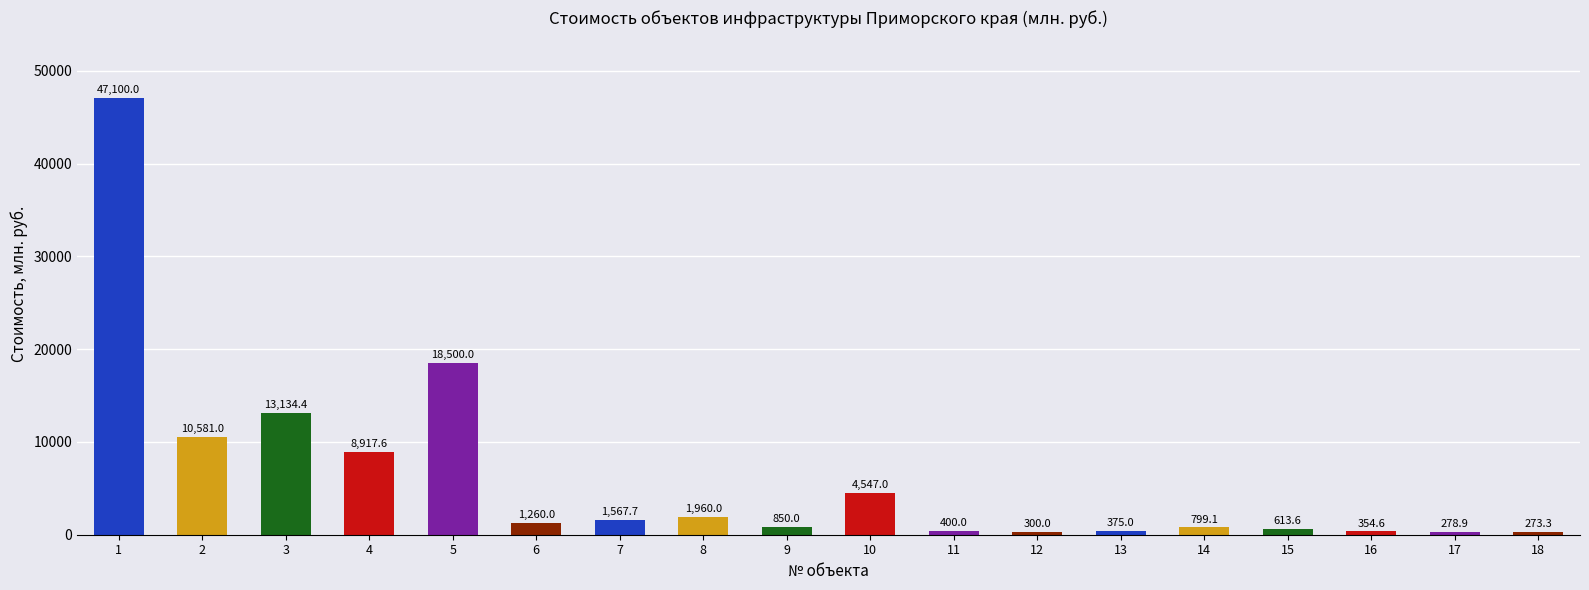

True or false: the data shows 375.0 at 13.

True